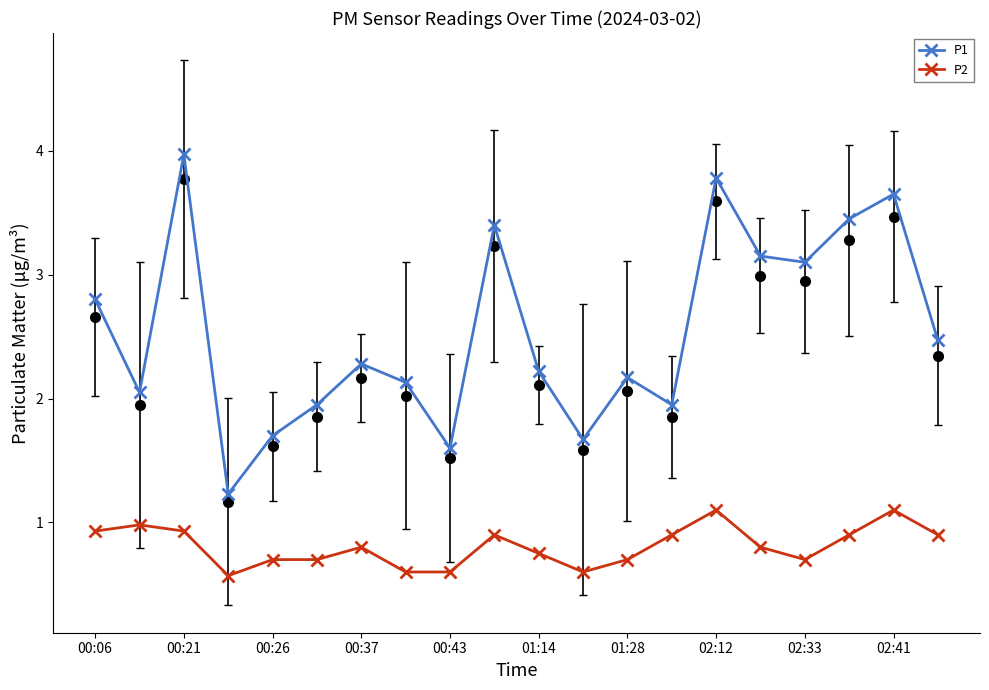

What is the greatest value displayed?

4.0